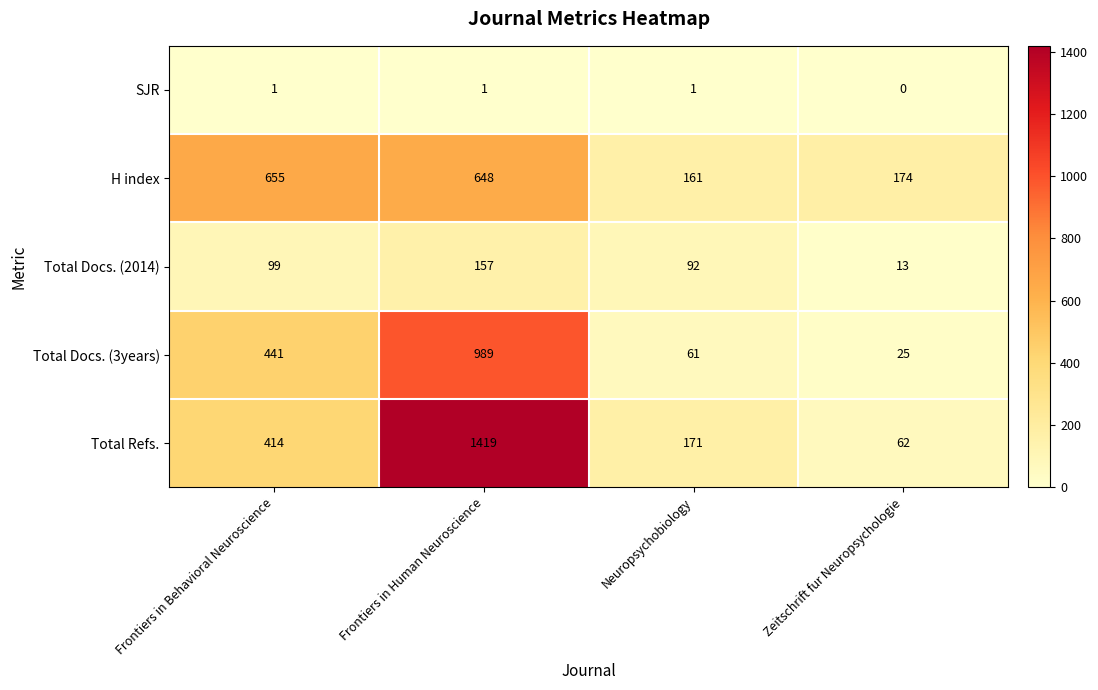

Which label corresponds to the smallest value in the chart?

Zeitschrift fur Neuropsychologie